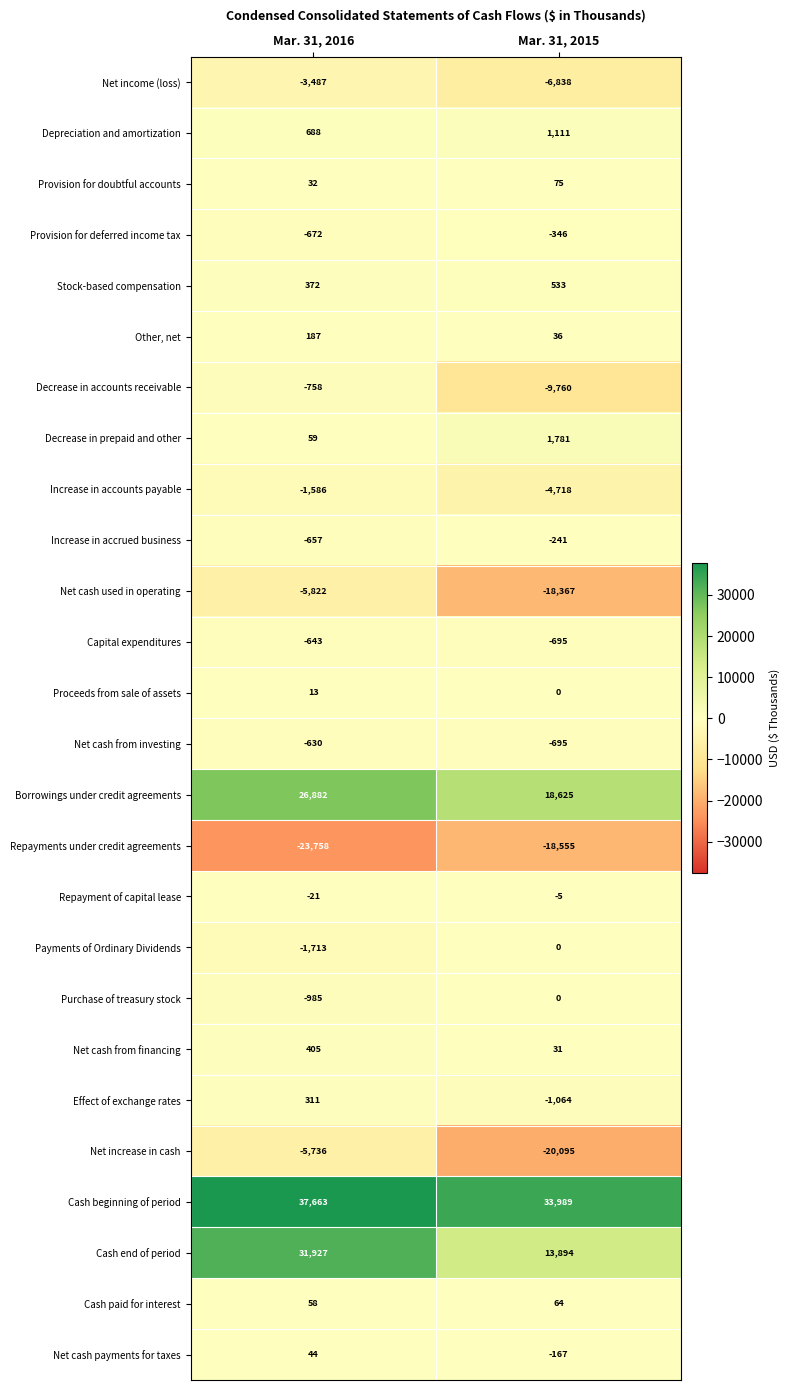

What is the minimum value shown in the chart?

-23758